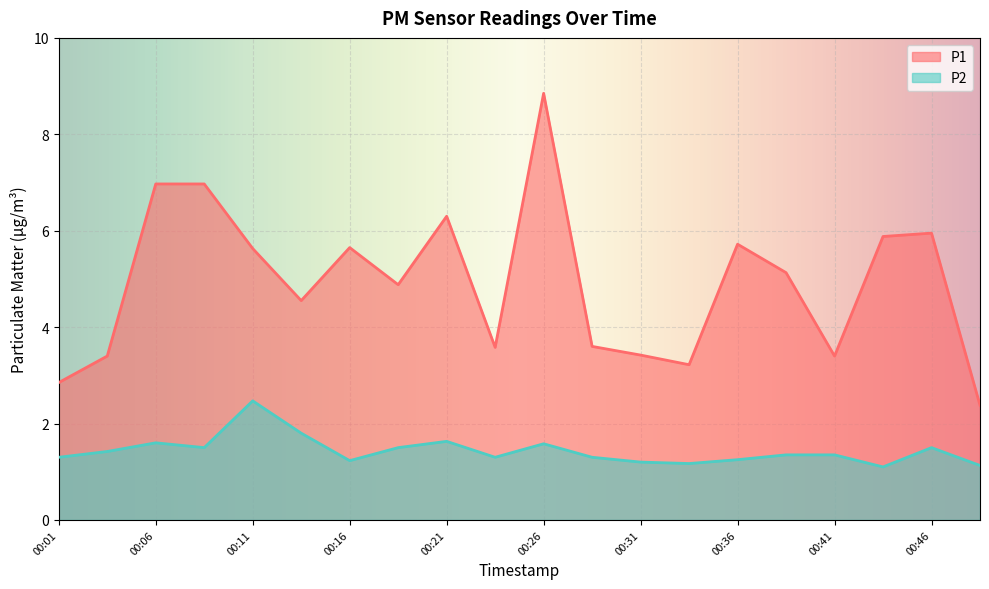

At which category does P2 reach its first local peak?

00:06